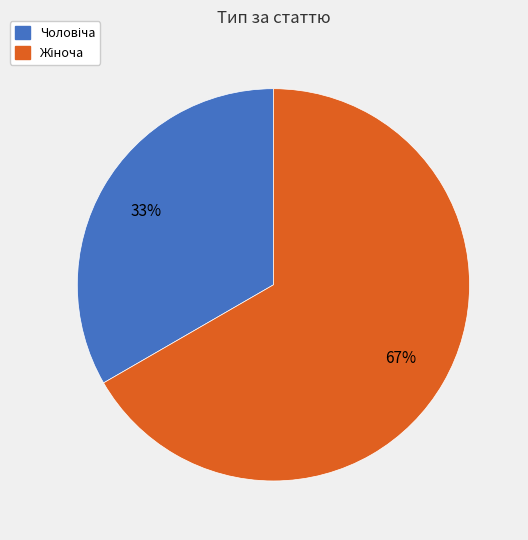

Is there any slice that represents more than half of the pie?

Yes